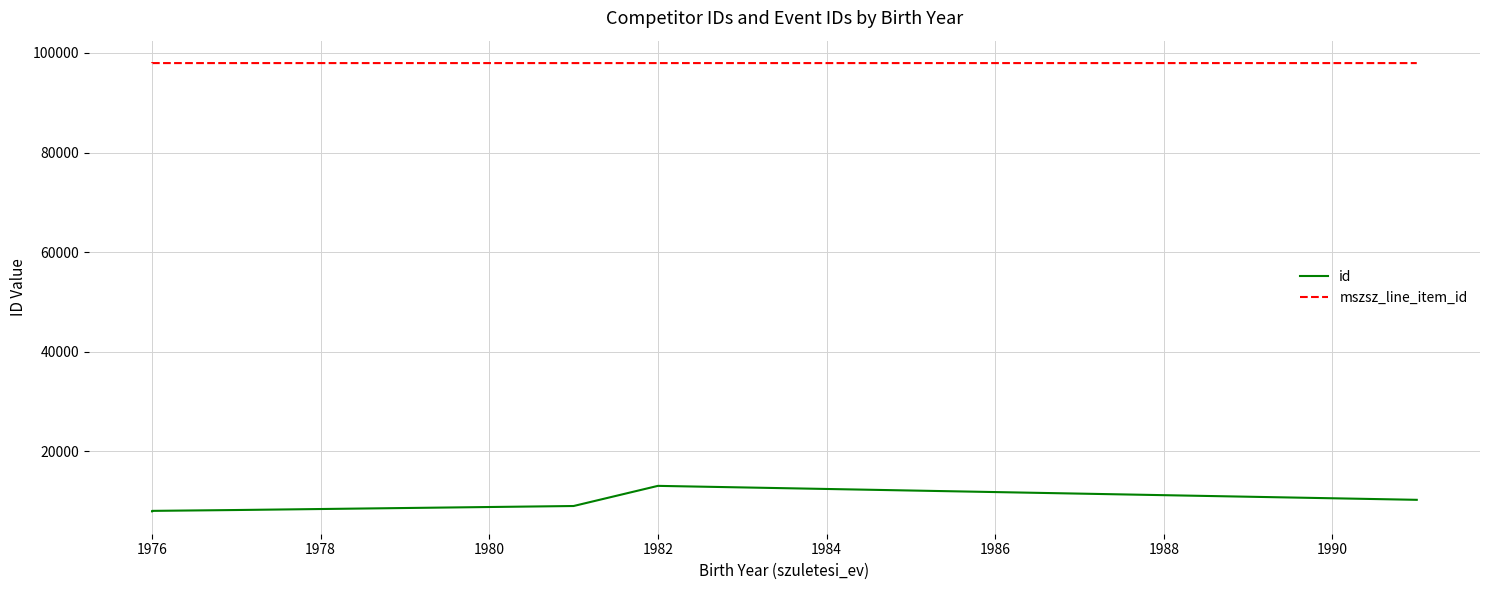

Which series changed the most between 1980 and 1984?

id